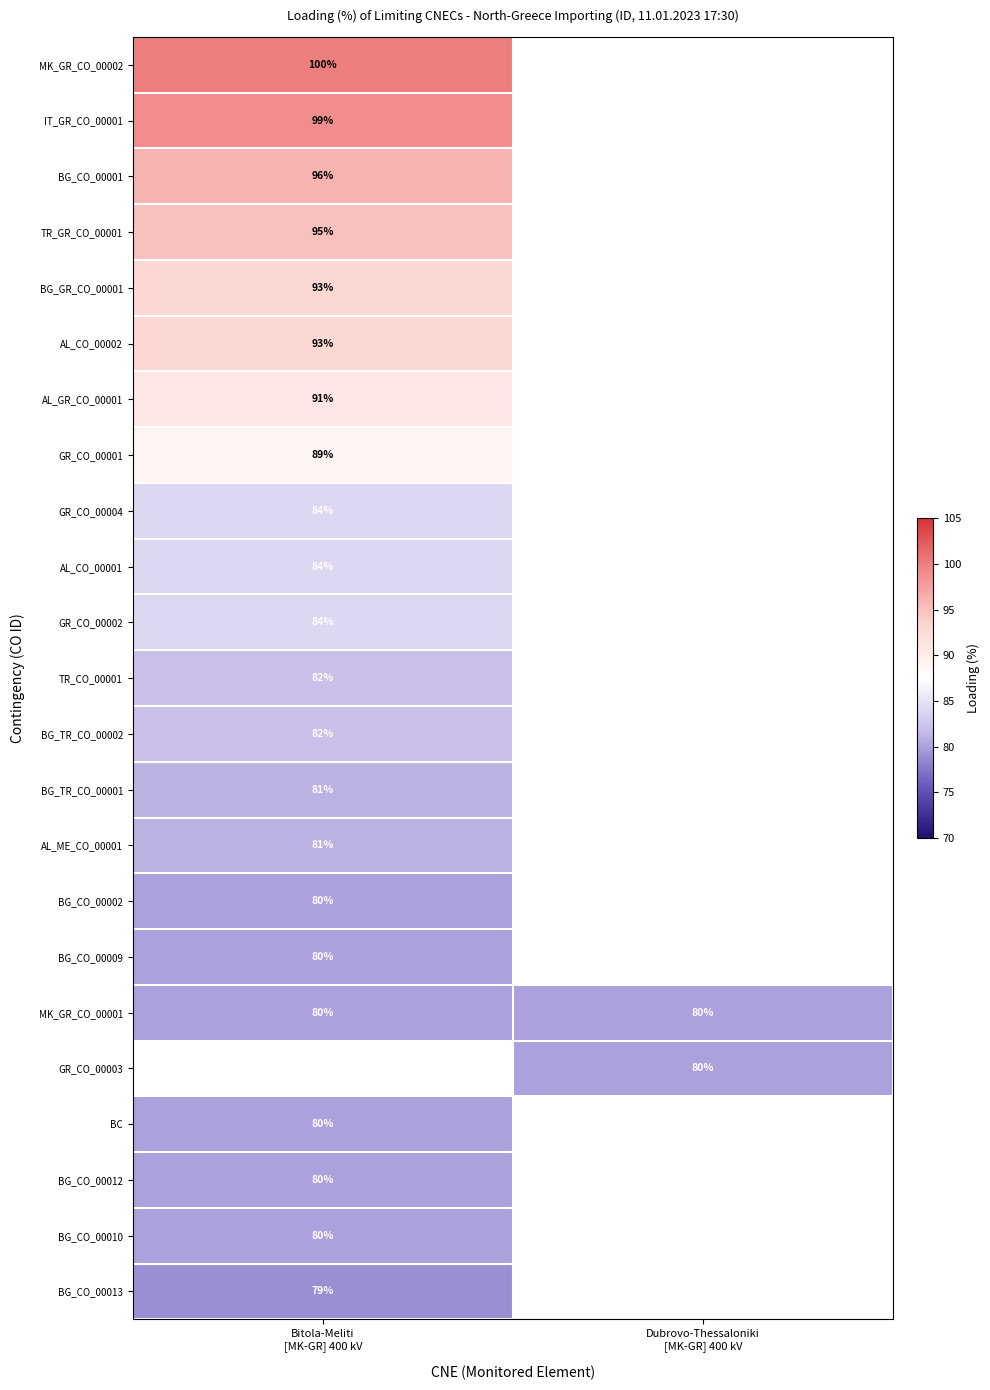

How many data points does each series have?

2